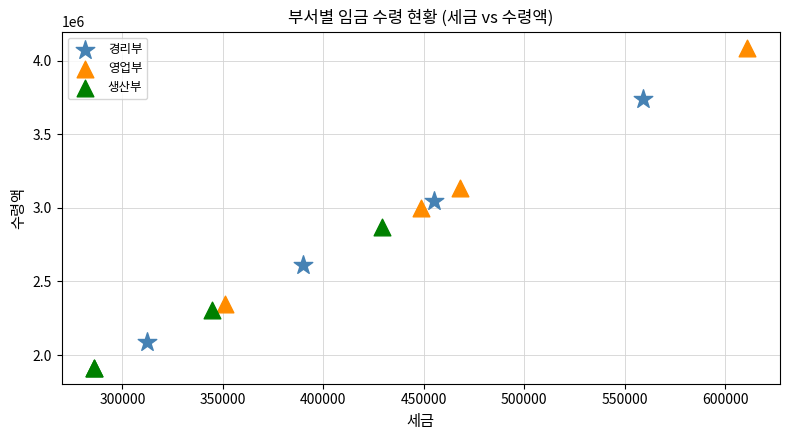

Which series contains the lowest Y value?

생산부